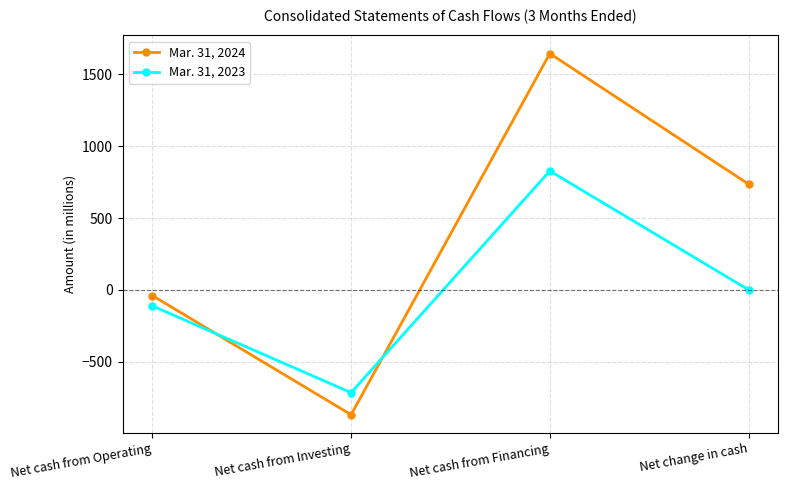

Count the number of data series in this chart.

2